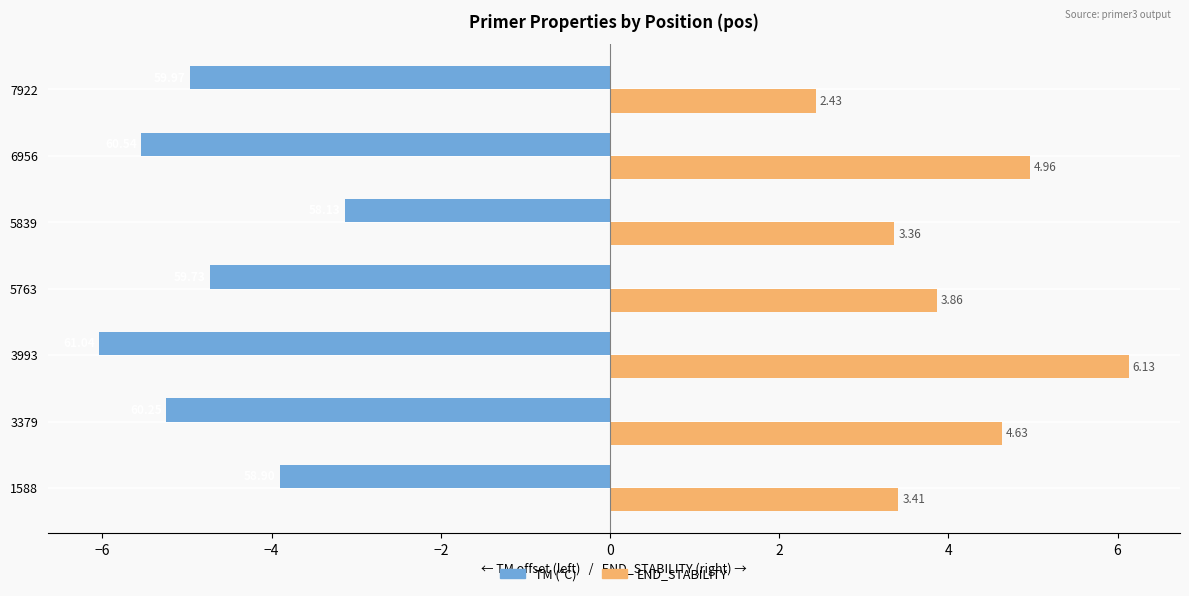

What is the difference between the highest and lowest values at 1588?

7.3